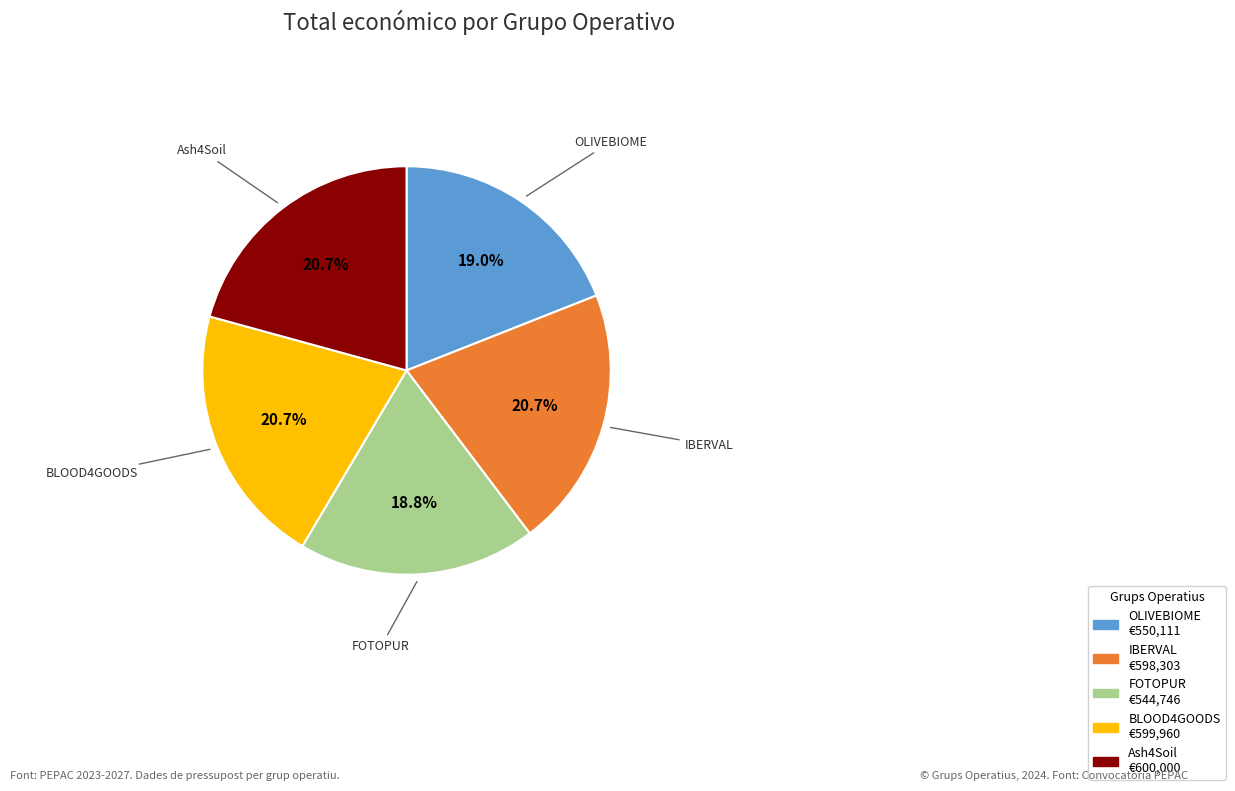

The FOTOPUR slice represents 19% of the pie. True or false?

True